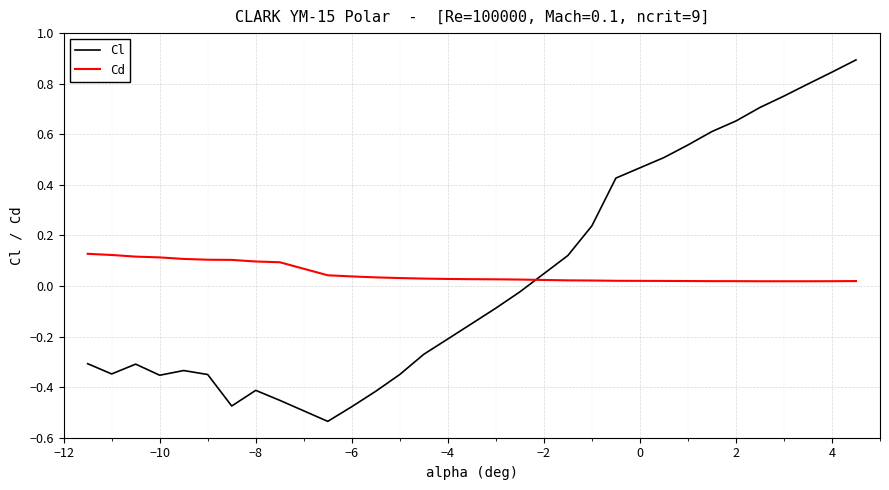

True or false: Cl and Cd intersect in this chart.

True